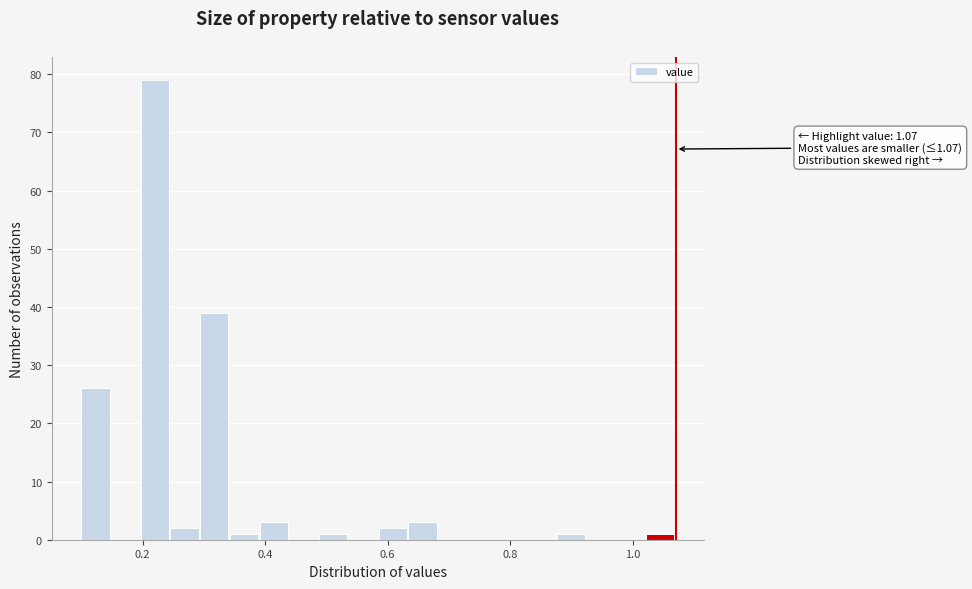

Read against the x-axis, roughly where is the centre of the tallest bar?

0.22